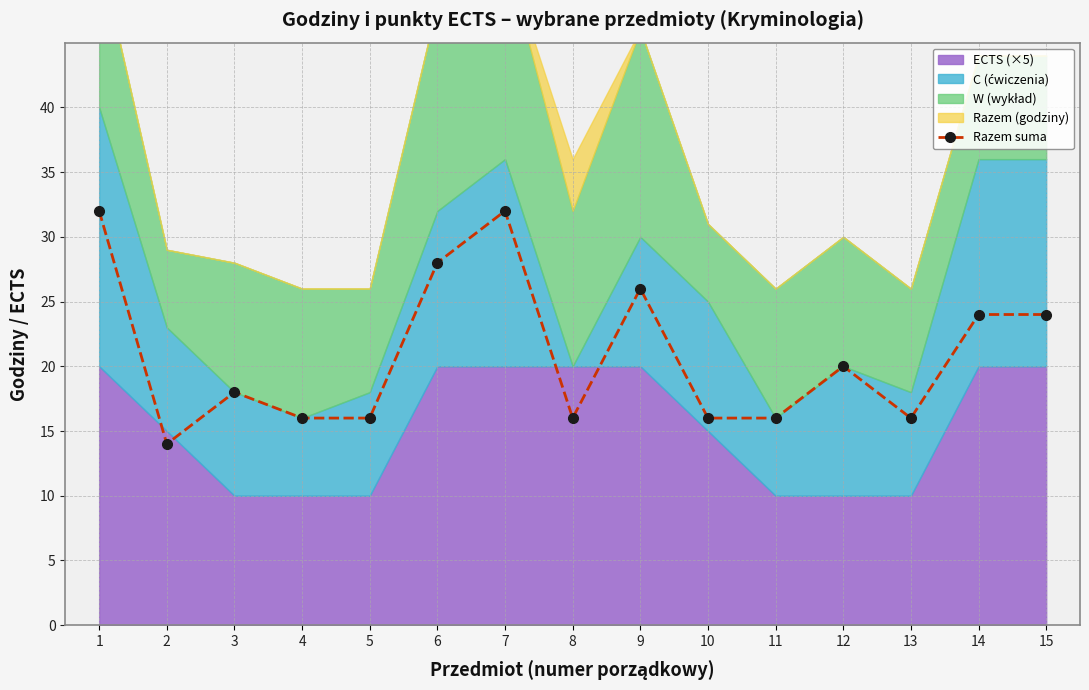

Rank the categories by value from lowest to highest.

2, 4, 5, 8, 10, 11, 13, 3, 12, 14, 15, 9, 6, 1, 7